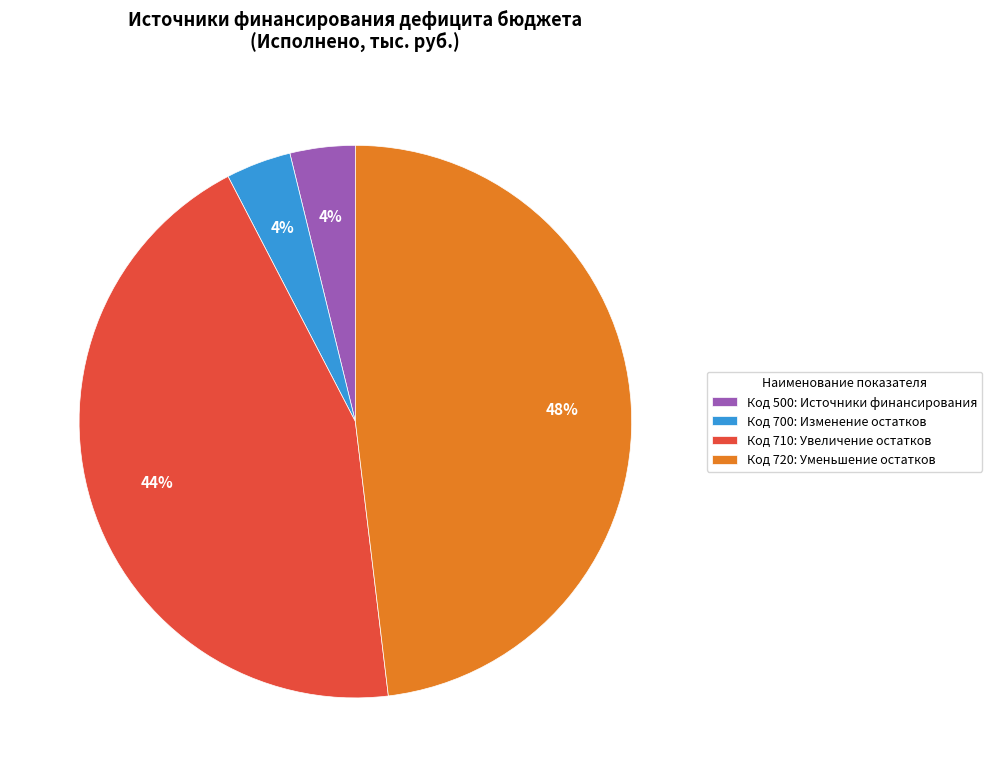

The Код 700: Изменение остатков slice represents 11% of the pie. True or false?

False